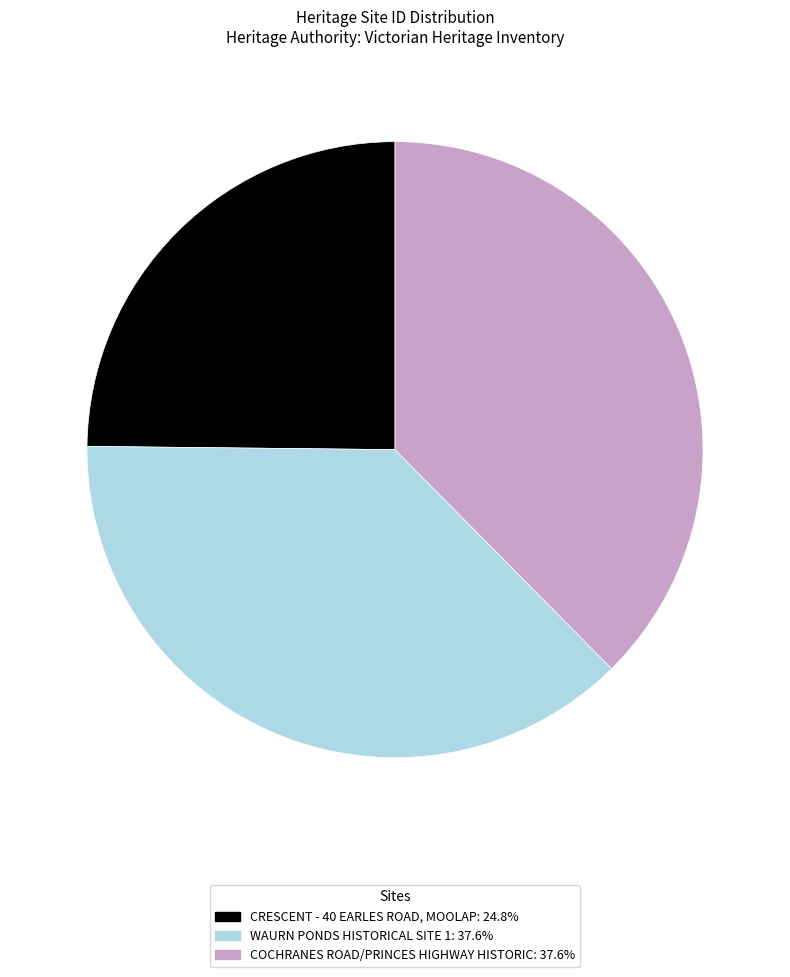

What is the smallest slice in the pie chart?

CRESCENT - 40 EARLES ROAD, MOOLAP